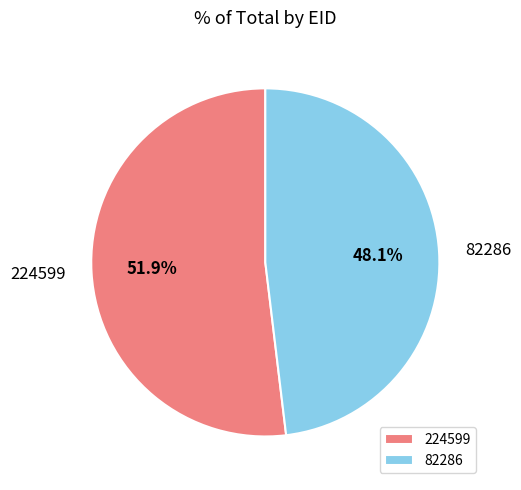

What is the ratio of the value at 224599 to the value at 82286?

1.1